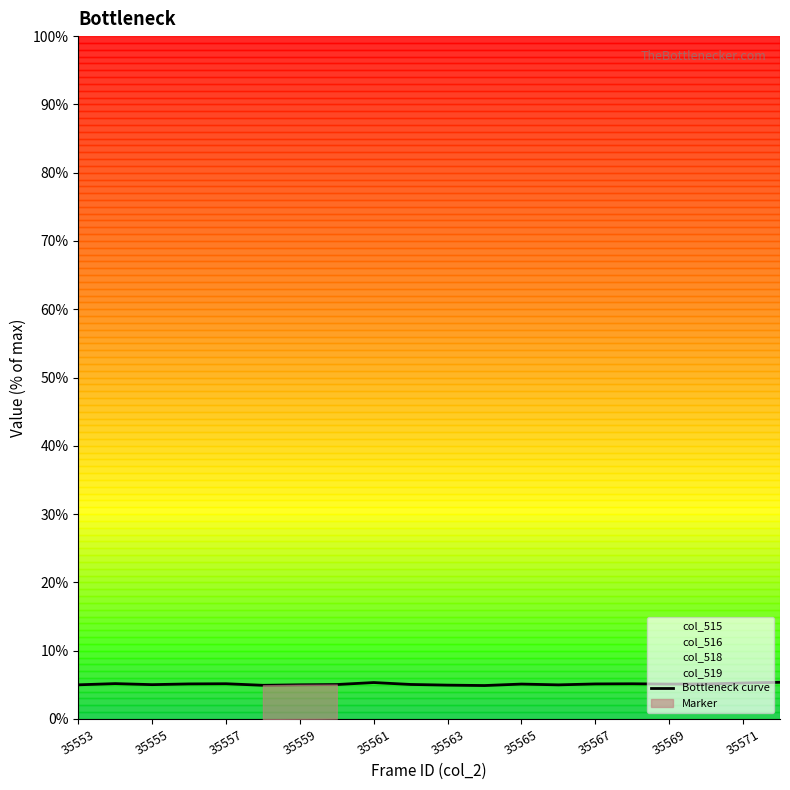

What is the sum of all values?

102.0